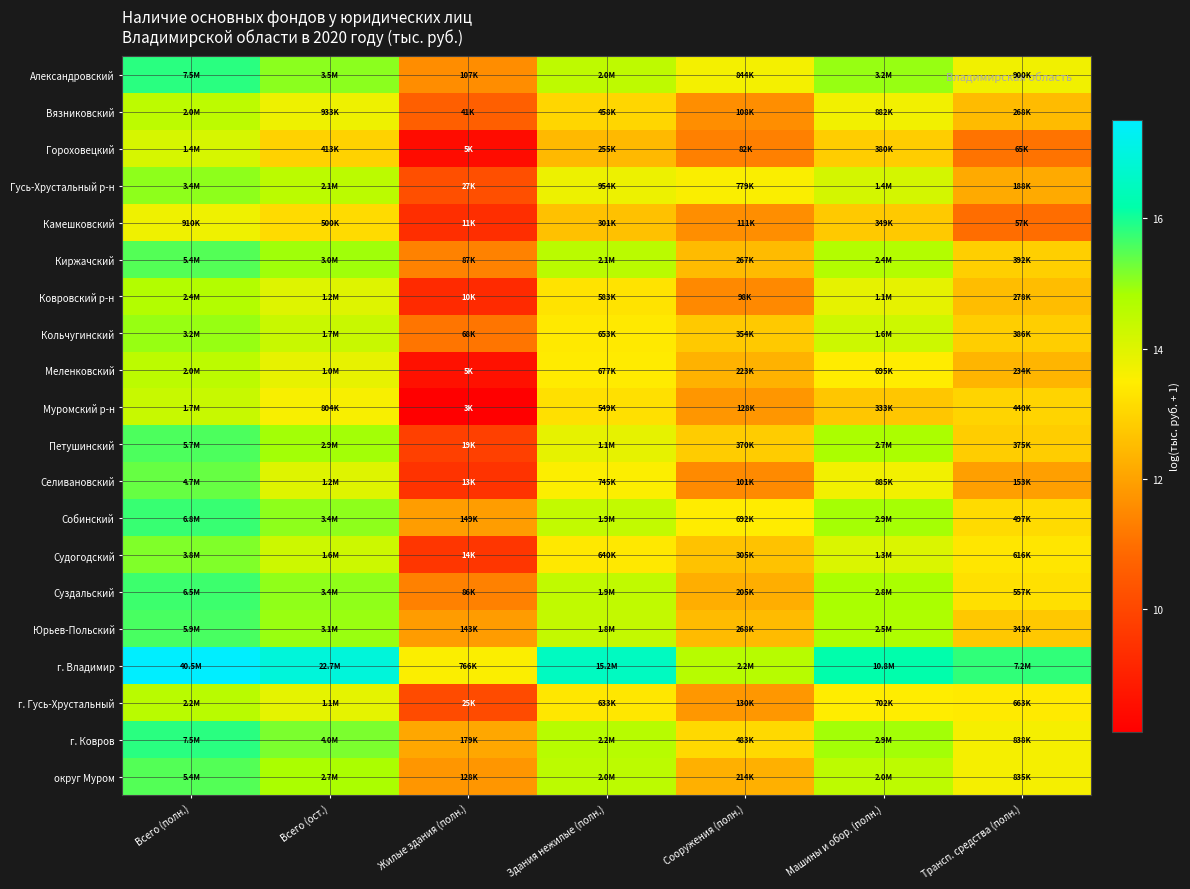

Reading left to right, extract all data points from this chart.

Александровский: Всего (полн.)=15.8	Всего (ост.)=15.1	Жилые здания (полн.)=11.6	Здания нежилые (полн.)=14.5	Сооружения (полн.)=13.6	Машины и обор. (полн.)=15.0	Трансп. средства (полн.)=13.7
Вязниковский: Всего (полн.)=14.5	Всего (ост.)=13.7	Жилые здания (полн.)=10.6	Здания нежилые (полн.)=13.0	Сооружения (полн.)=11.6	Машины и обор. (полн.)=13.7	Трансп. средства (полн.)=12.5
Гороховецкий: Всего (полн.)=14.1	Всего (ост.)=12.9	Жилые здания (полн.)=8.5	Здания нежилые (полн.)=12.5	Сооружения (полн.)=11.3	Машины и обор. (полн.)=12.8	Трансп. средства (полн.)=11.1
Гусь-Хрустальный р-н: Всего (полн.)=15.0	Всего (ост.)=14.5	Жилые здания (полн.)=10.2	Здания нежилые (полн.)=13.8	Сооружения (полн.)=13.6	Машины и обор. (полн.)=14.2	Трансп. средства (полн.)=12.1
Камешковский: Всего (полн.)=13.7	Всего (ост.)=13.1	Жилые здания (полн.)=9.3	Здания нежилые (полн.)=12.6	Сооружения (полн.)=11.6	Машины и обор. (полн.)=12.8	Трансп. средства (полн.)=11.0
Киржачский: Всего (полн.)=15.5	Всего (ост.)=14.9	Жилые здания (полн.)=11.4	Здания нежилые (полн.)=14.6	Сооружения (полн.)=12.5	Машины и обор. (полн.)=14.7	Трансп. средства (полн.)=12.9
Ковровский р-н: Всего (полн.)=14.7	Всего (ост.)=14.0	Жилые здания (полн.)=9.2	Здания нежилые (полн.)=13.3	Сооружения (полн.)=11.5	Машины и обор. (полн.)=13.9	Трансп. средства (полн.)=12.5
Кольчугинский: Всего (полн.)=15.0	Всего (ост.)=14.3	Жилые здания (полн.)=11.1	Здания нежилые (полн.)=13.4	Сооружения (полн.)=12.8	Машины и обор. (полн.)=14.3	Трансп. средства (полн.)=12.9
Меленковский: Всего (полн.)=14.5	Всего (ост.)=13.8	Жилые здания (полн.)=8.6	Здания нежилые (полн.)=13.4	Сооружения (полн.)=12.3	Машины и обор. (полн.)=13.5	Трансп. средства (полн.)=12.4
Муромский р-н: Всего (полн.)=14.4	Всего (ост.)=13.6	Жилые здания (полн.)=8.1	Здания нежилые (полн.)=13.2	Сооружения (полн.)=11.8	Машины и обор. (полн.)=12.7	Трансп. средства (полн.)=13.0
Петушинский: Всего (полн.)=15.6	Всего (ост.)=14.9	Жилые здания (полн.)=9.8	Здания нежилые (полн.)=13.9	Сооружения (полн.)=12.8	Машины и обор. (полн.)=14.8	Трансп. средства (полн.)=12.8
Селивановский: Всего (полн.)=15.4	Всего (ост.)=14.0	Жилые здания (полн.)=9.5	Здания нежилые (полн.)=13.5	Сооружения (полн.)=11.5	Машины и обор. (полн.)=13.7	Трансп. средства (полн.)=11.9
Собинский: Всего (полн.)=15.7	Всего (ост.)=15.1	Жилые здания (полн.)=11.9	Здания нежилые (полн.)=14.4	Сооружения (полн.)=13.4	Машины и обор. (полн.)=14.9	Трансп. средства (полн.)=13.1
Судогодский: Всего (полн.)=15.2	Всего (ост.)=14.3	Жилые здания (полн.)=9.6	Здания нежилые (полн.)=13.4	Сооружения (полн.)=12.6	Машины и обор. (полн.)=14.1	Трансп. средства (полн.)=13.3
Суздальский: Всего (полн.)=15.7	Всего (ост.)=15.0	Жилые здания (полн.)=11.4	Здания нежилые (полн.)=14.5	Сооружения (полн.)=12.2	Машины и обор. (полн.)=14.8	Трансп. средства (полн.)=13.2
Юрьев-Польский: Всего (полн.)=15.6	Всего (ост.)=15.0	Жилые здания (полн.)=11.9	Здания нежилые (полн.)=14.4	Сооружения (полн.)=12.5	Машины и обор. (полн.)=14.7	Трансп. средства (полн.)=12.7
г. Владимир: Всего (полн.)=17.5	Всего (ост.)=16.9	Жилые здания (полн.)=13.5	Здания нежилые (полн.)=16.5	Сооружения (полн.)=14.6	Машины и обор. (полн.)=16.2	Трансп. средства (полн.)=15.8
г. Гусь-Хрустальный: Всего (полн.)=14.6	Всего (ост.)=13.9	Жилые здания (полн.)=10.1	Здания нежилые (полн.)=13.4	Сооружения (полн.)=11.8	Машины и обор. (полн.)=13.5	Трансп. средства (полн.)=13.4
г. Ковров: Всего (полн.)=15.8	Всего (ост.)=15.2	Жилые здания (полн.)=12.1	Здания нежилые (полн.)=14.6	Сооружения (полн.)=13.1	Машины и обор. (полн.)=14.9	Трансп. средства (полн.)=13.6
округ Муром: Всего (полн.)=15.5	Всего (ост.)=14.8	Жилые здания (полн.)=11.8	Здания нежилые (полн.)=14.5	Сооружения (полн.)=12.3	Машины и обор. (полн.)=14.5	Трансп. средства (полн.)=13.6